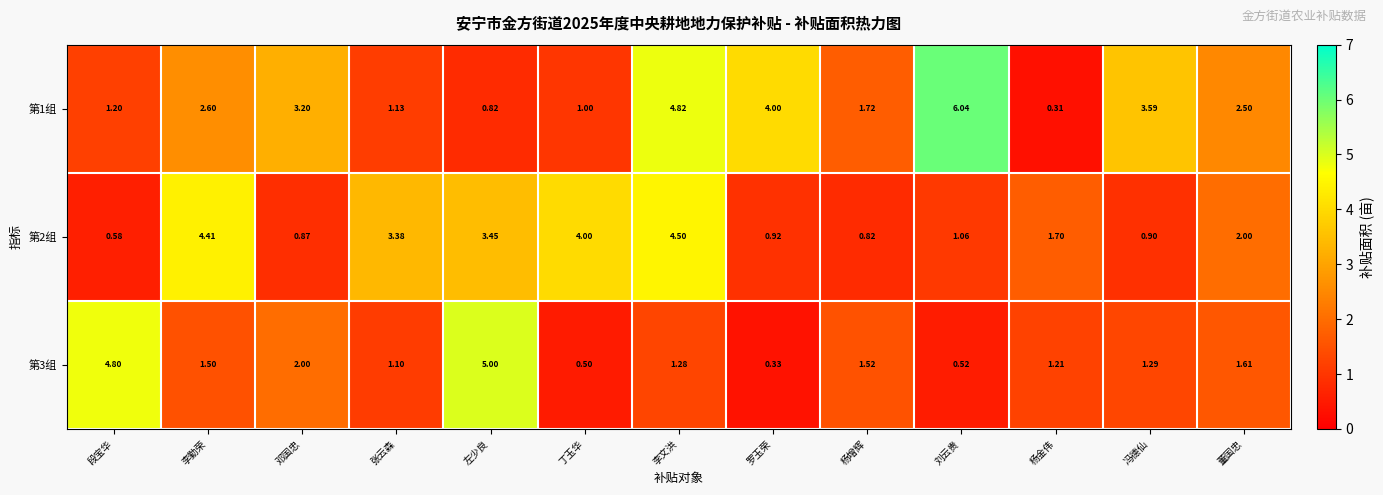

Which series has the largest total across all categories?

第1组